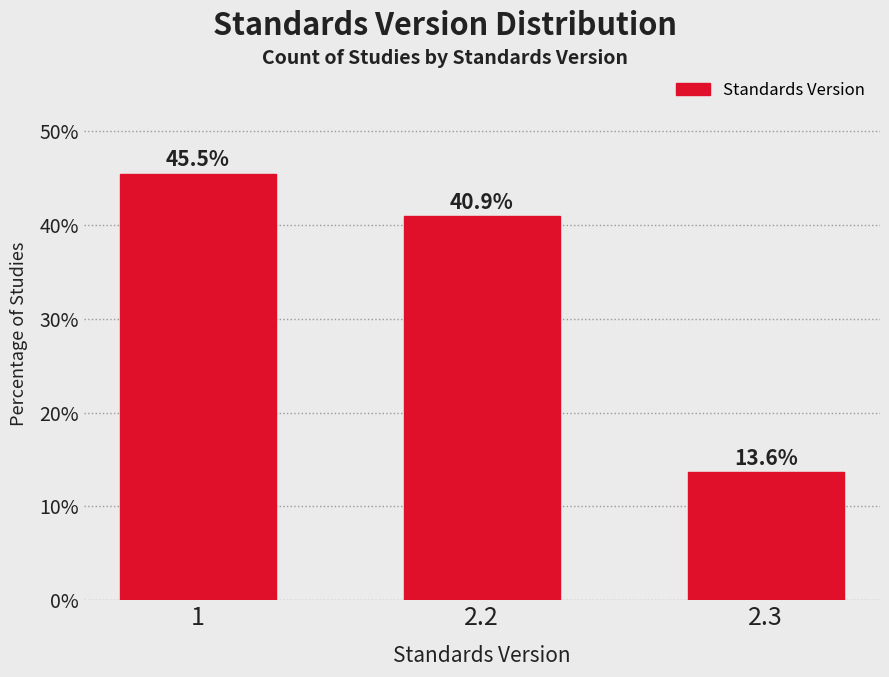

Reading left to right, list all the values displayed in this chart.

45.5	40.9	13.6